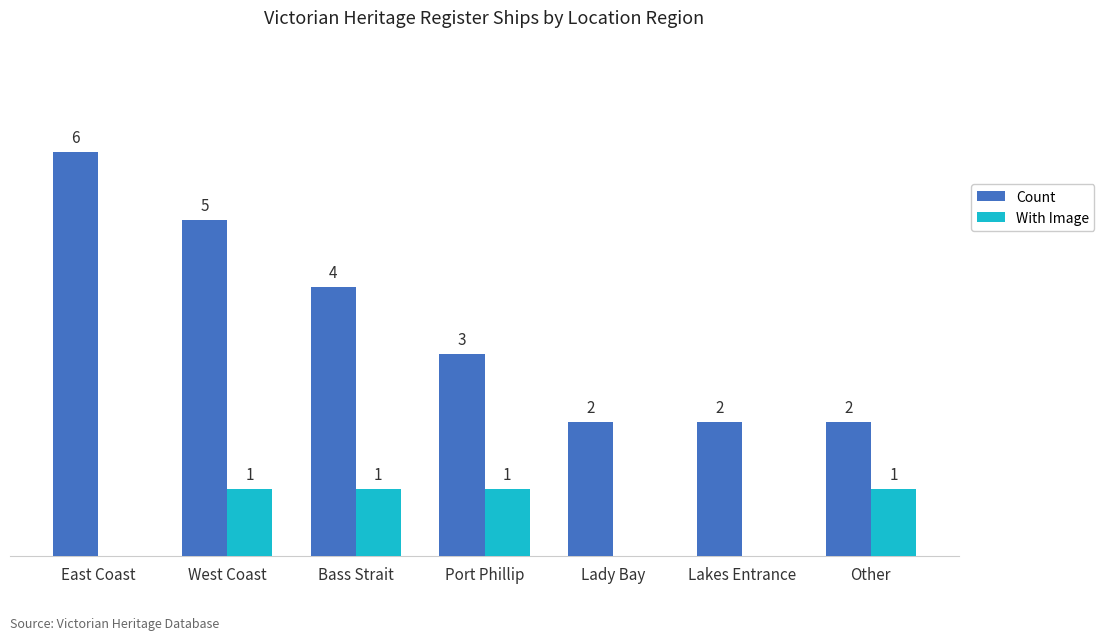

At which label does Count reach its peak?

East Coast